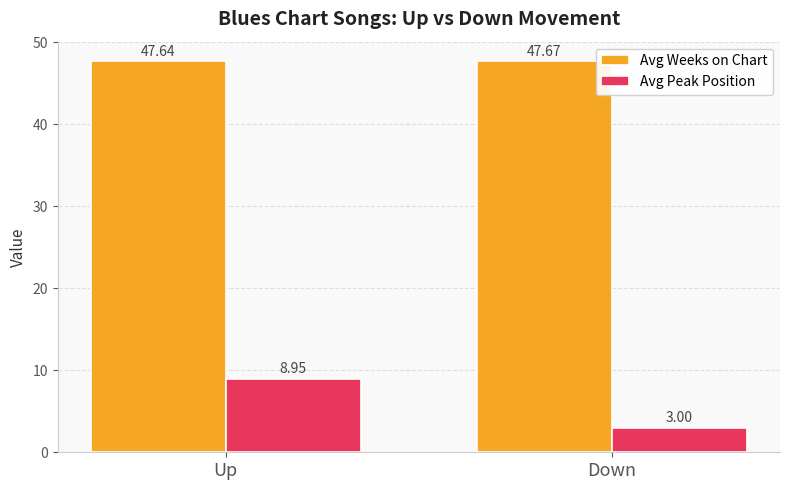

What is the average value of the Avg Weeks on Chart series?

47.7